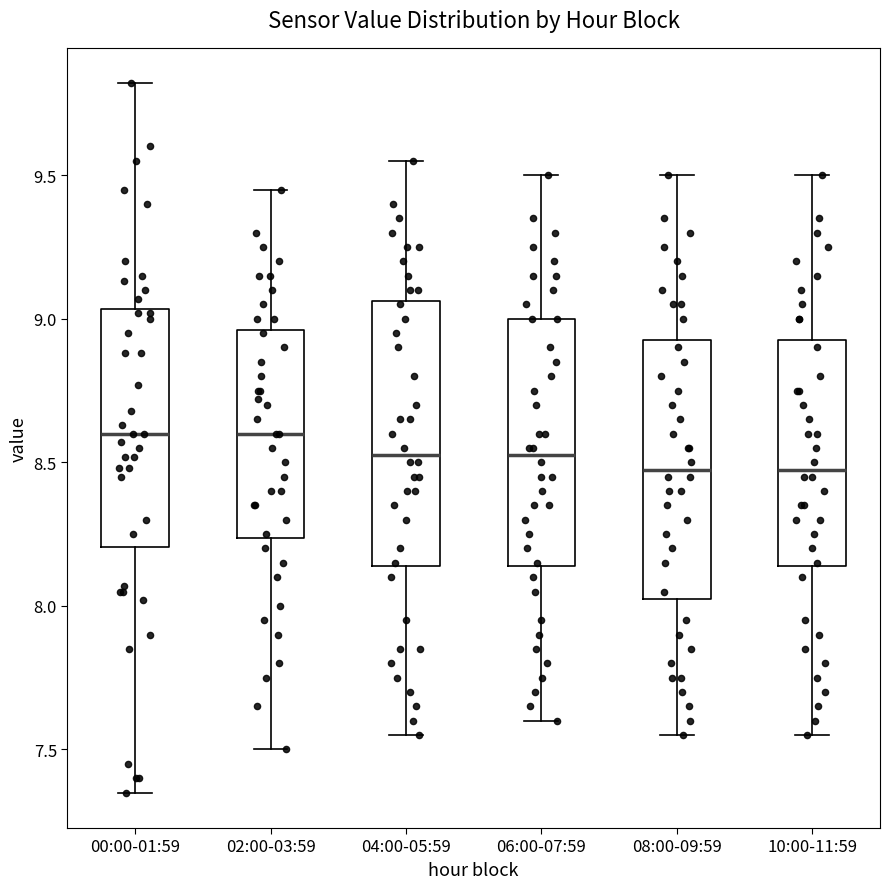

Reading left to right, transcribe this box plot: for each box, give where its median line is, the range the box spans, and where its two whiskers end, as read against the y-axis. The values are not printed on the chart, so give them approximately, as read against the axis.

00:00-01:59: median 8.60, box 8.20 to 9.05, whiskers 7.35 to 9.80
02:00-03:59: median 8.60, box 8.25 to 8.95, whiskers 7.50 to 9.45
04:00-05:59: median 8.55, box 8.15 to 9.05, whiskers 7.55 to 9.55
06:00-07:59: median 8.55, box 8.15 to 9.00, whiskers 7.60 to 9.50
08:00-09:59: median 8.50, box 8.05 to 8.95, whiskers 7.55 to 9.50
10:00-11:59: median 8.50, box 8.15 to 8.95, whiskers 7.55 to 9.50